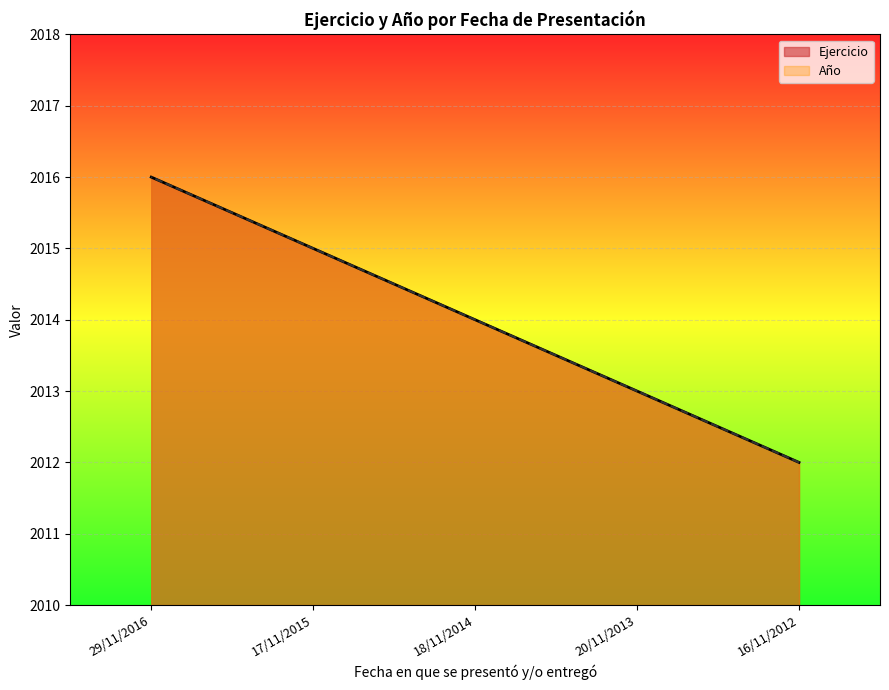

True or false: Año and Ejercicio intersect in this chart.

False